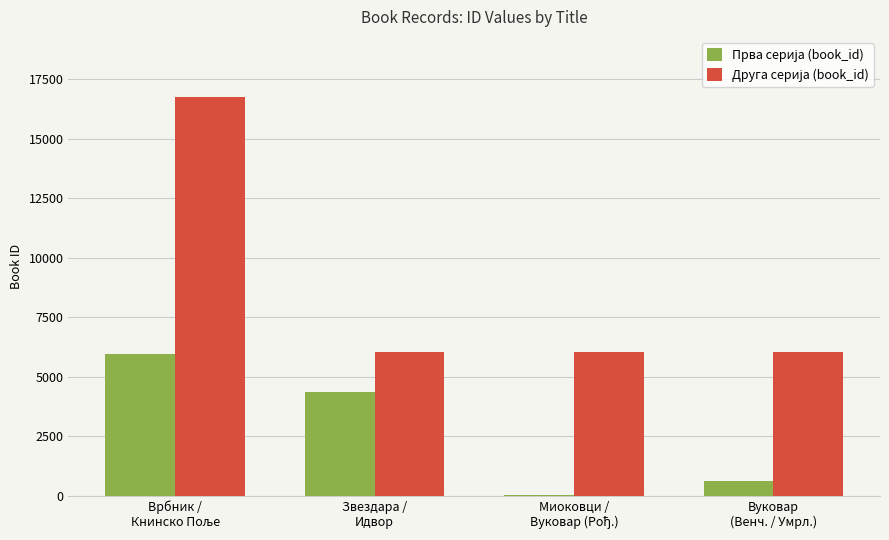

What is the maximum value shown in the chart?

16769